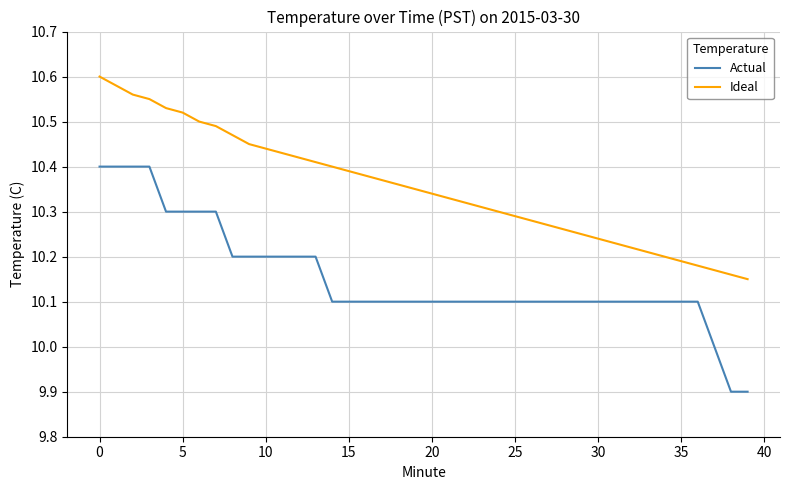

True or false: Ideal and Actual cross at least once.

False